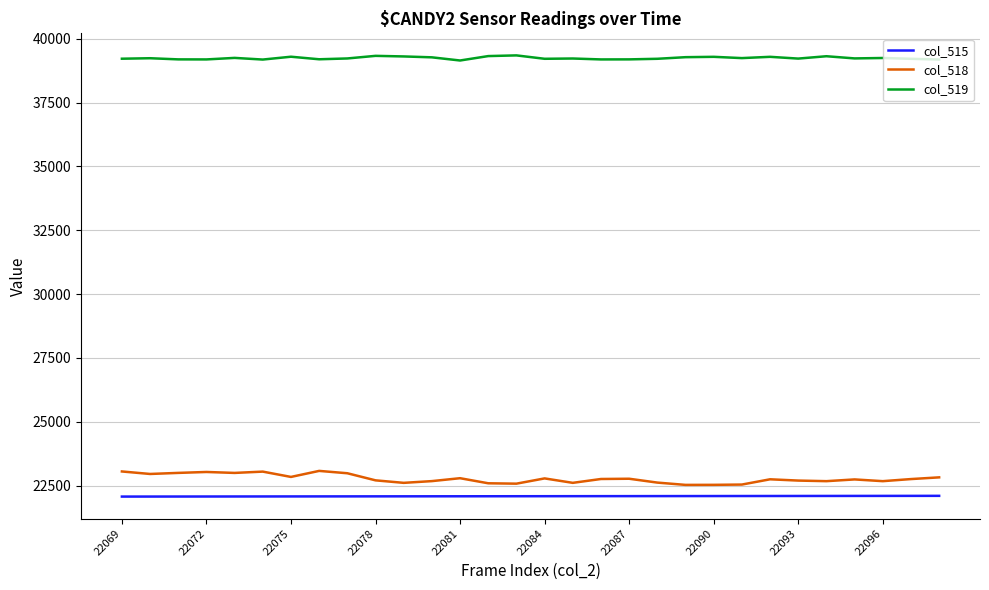

True or false: col_515 and col_518 intersect in this chart.

False